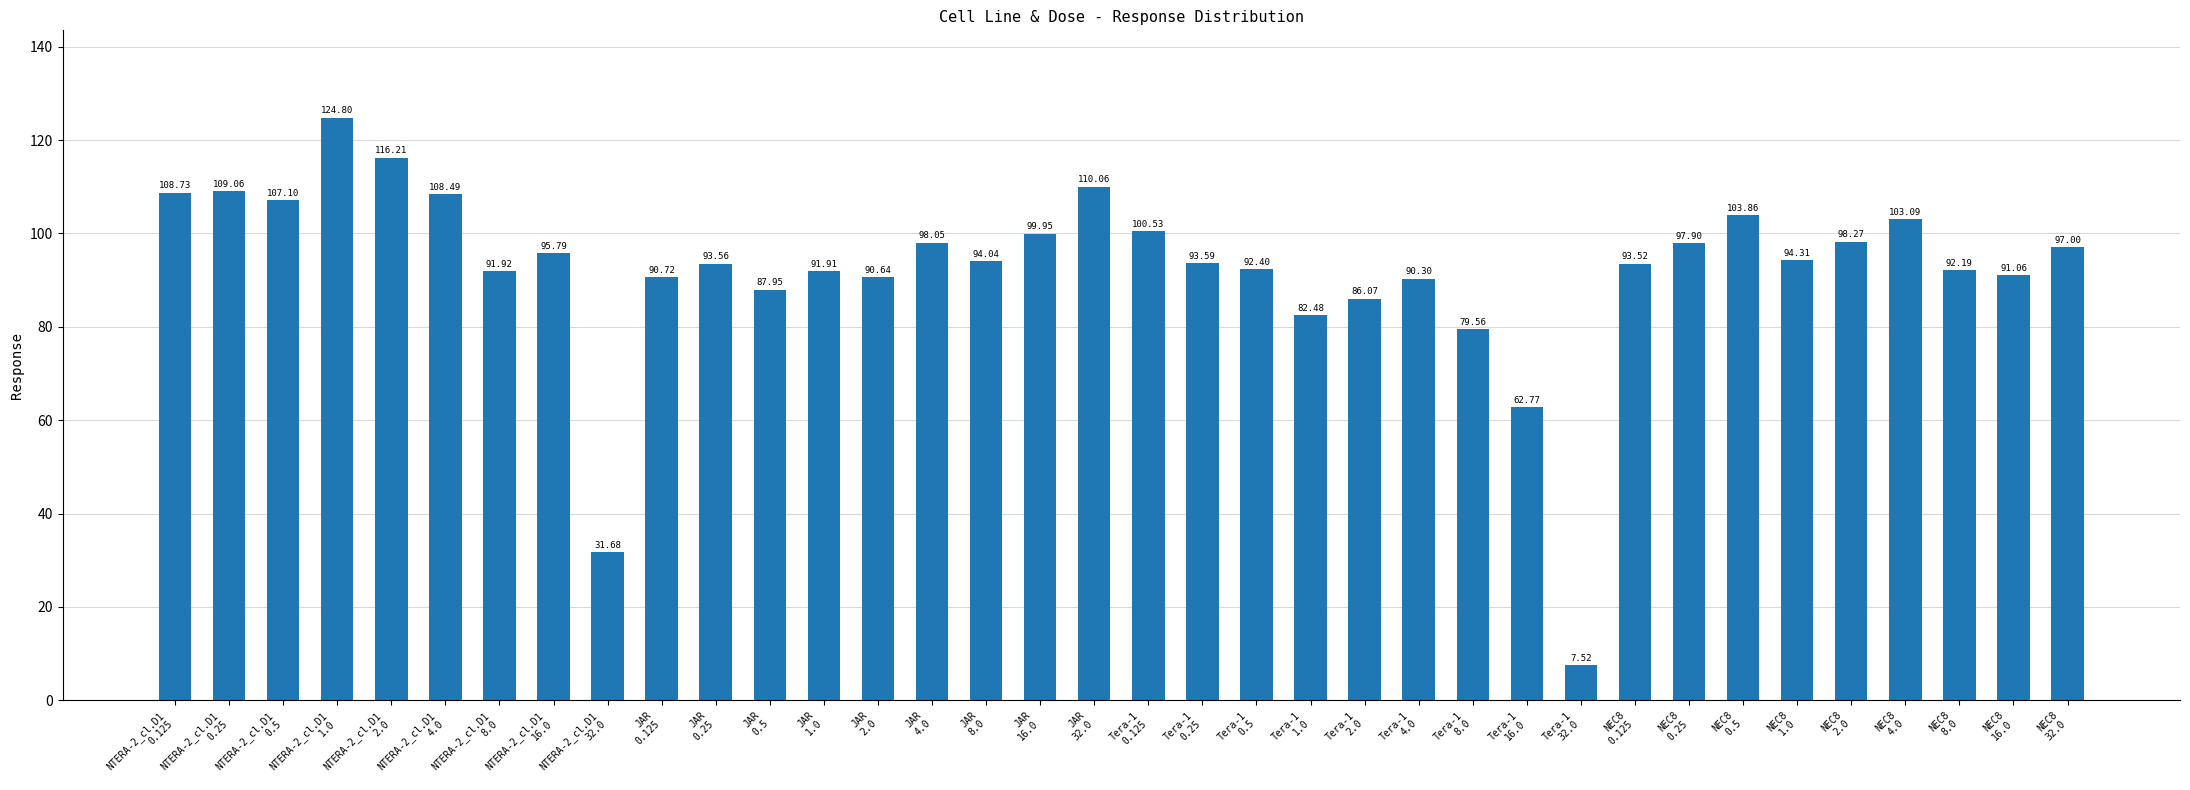

What is the sum of all values?

3317.1